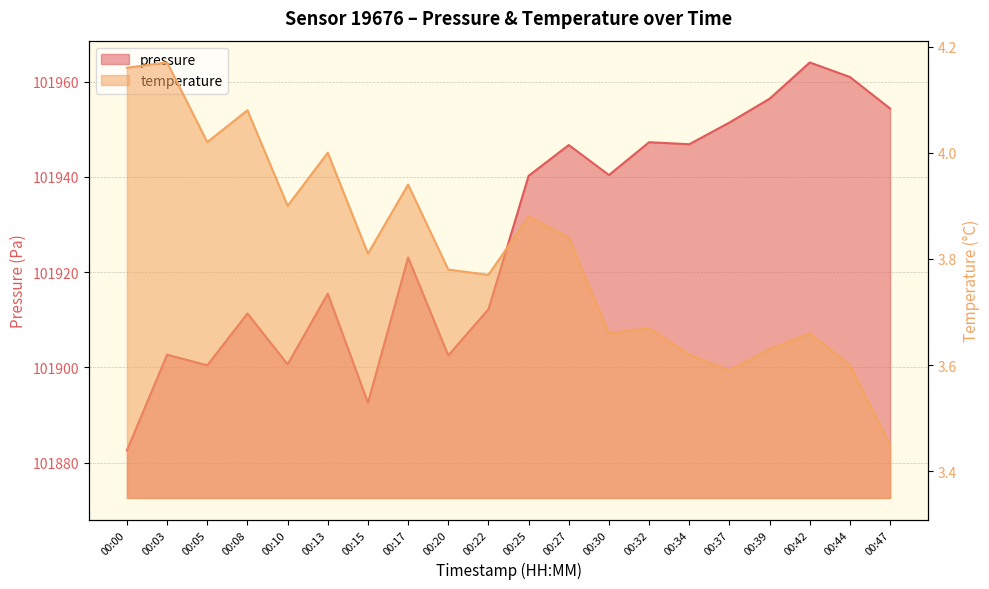

Reading left to right, extract all data points from this chart.

pressure: 101882.6	101902.7	101900.4	101911.3	101900.7	101915.5	101892.6	101923.1	101902.5	101912.2	101940.2	101946.7	101940.4	101947.3	101946.9	101951.4	101956.4	101964.1	101961.0	101954.4
temperature: 4.2	4.2	4.0	4.1	3.9	4.0	3.8	3.9	3.8	3.8	3.9	3.8	3.7	3.7	3.6	3.6	3.6	3.7	3.6	3.5